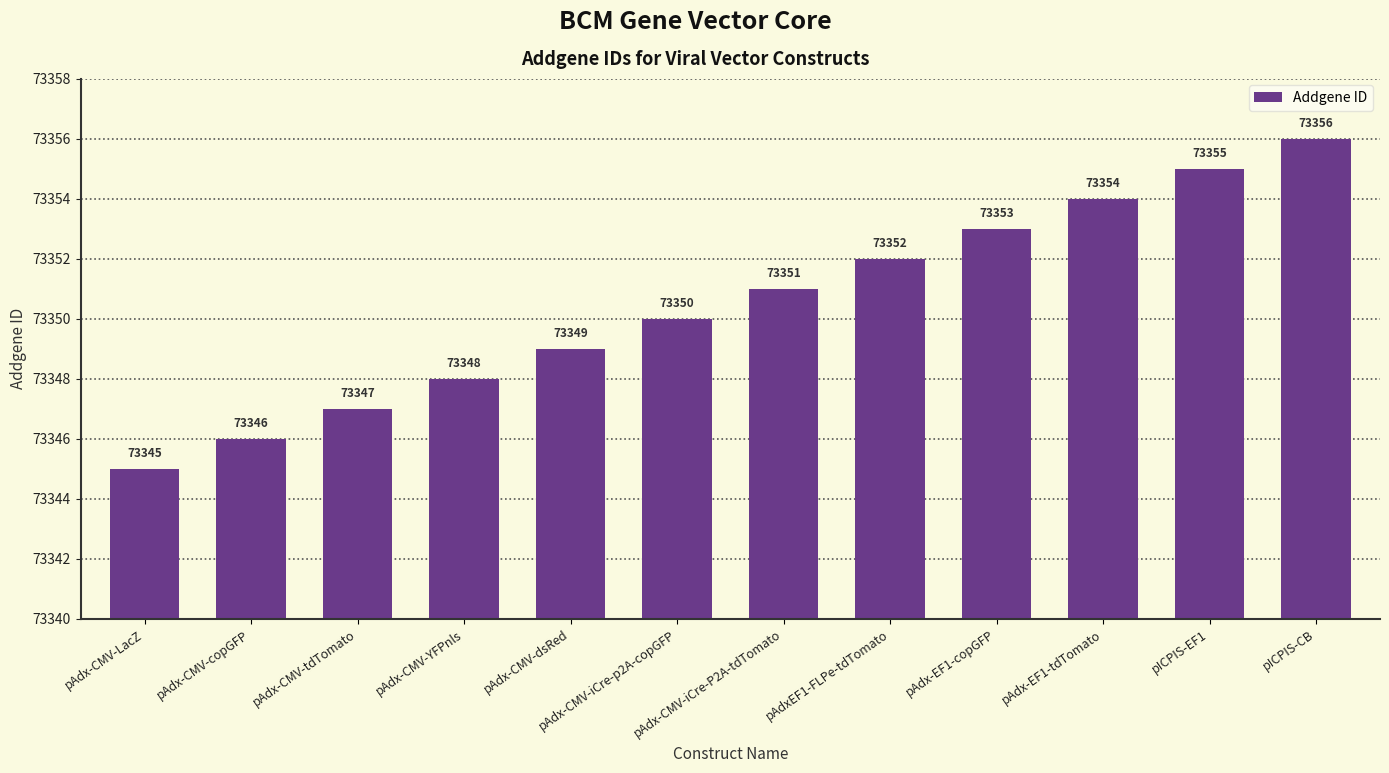

Rank the categories by value from highest to lowest.

pICPIS-CB, pICPIS-EF1, pAdx-EF1-tdTomato, pAdx-EF1-copGFP, pAdxEF1-FLPe-tdTomato, pAdx-CMV-iCre-P2A-tdTomato, pAdx-CMV-iCre-p2A-copGFP, pAdx-CMV-dsRed, pAdx-CMV-YFPnls, pAdx-CMV-tdTomato, pAdx-CMV-copGFP, pAdx-CMV-LacZ